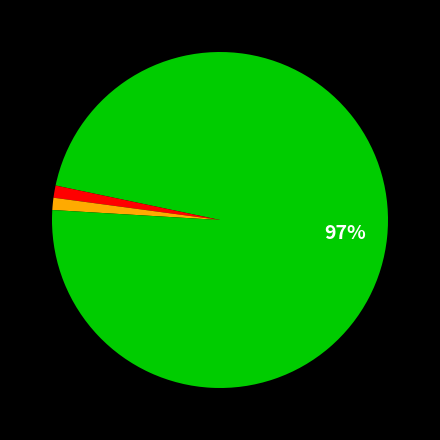

Which slice is the largest?

Bernau bei Berlin